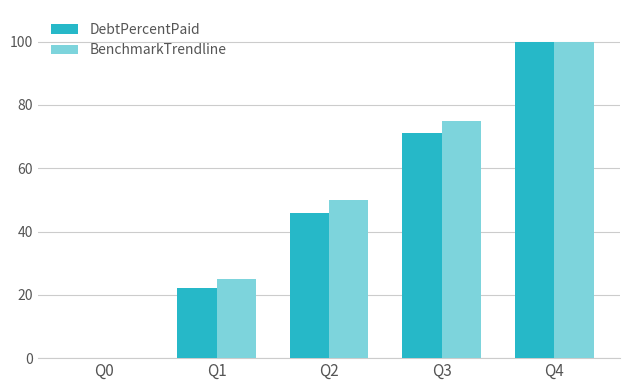

Reading left to right, transcribe all the data shown in this chart.

DebtPercentPaid: Q0=0.0	Q1=22.0	Q2=45.8	Q3=71.2	Q4=100.0
BenchmarkTrendline: Q0=0.0	Q1=25.0	Q2=50.0	Q3=75.0	Q4=100.0